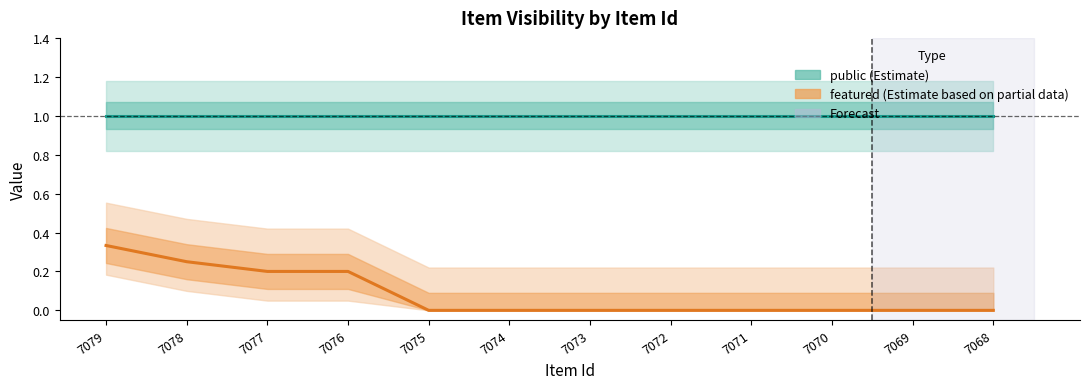

List the labels in order of public value, largest first.

7079, 7078, 7077, 7076, 7075, 7074, 7073, 7072, 7071, 7070, 7069, 7068